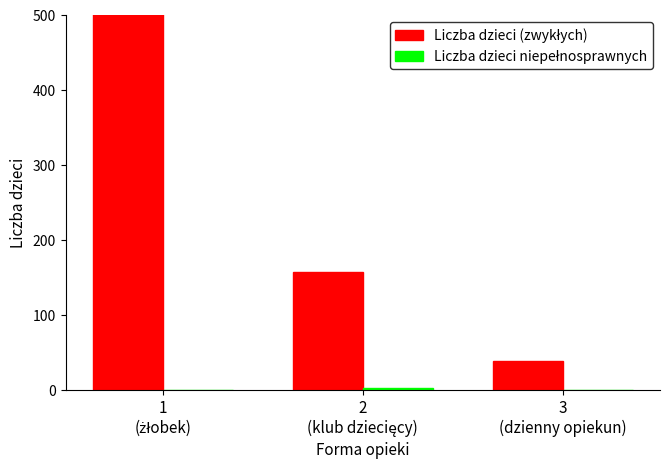

How many values in Liczba dzieci niepełnosprawnych are above zero?

1